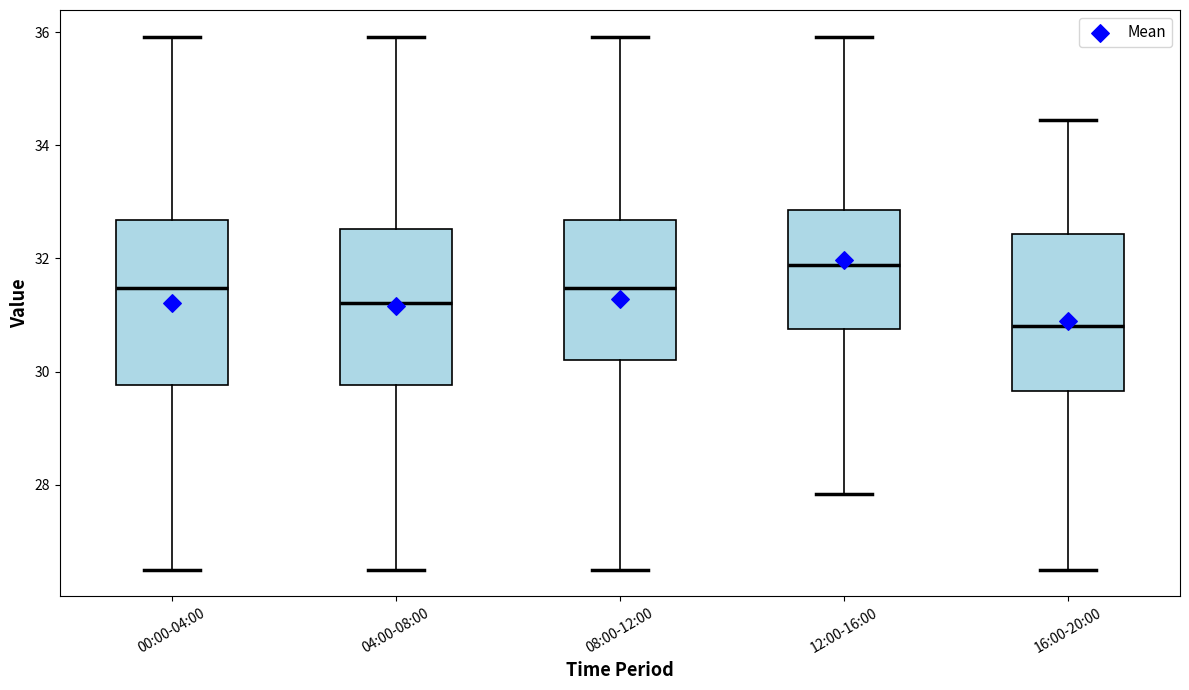

Reading left to right, transcribe this box plot: for each box, give where its median line is, the range the box spans, and where its two whiskers end, as read against the y-axis. The values are not printed on the chart, so give them approximately, as read against the axis.

00:00-04:00: median 31.4, box 29.8 to 32.6, whiskers 26.6 to 36.0
04:00-08:00: median 31.2, box 29.8 to 32.6, whiskers 26.6 to 36.0
08:00-12:00: median 31.4, box 30.2 to 32.6, whiskers 26.6 to 36.0
12:00-16:00: median 31.8, box 30.8 to 32.8, whiskers 27.8 to 36.0
16:00-20:00: median 30.8, box 29.6 to 32.4, whiskers 26.6 to 34.4